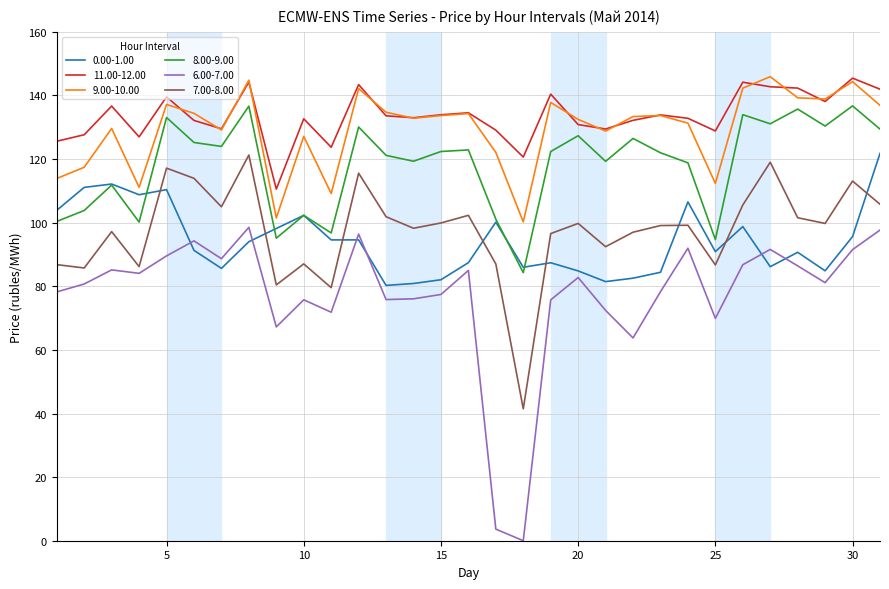

How many lines are shown in the chart?

6